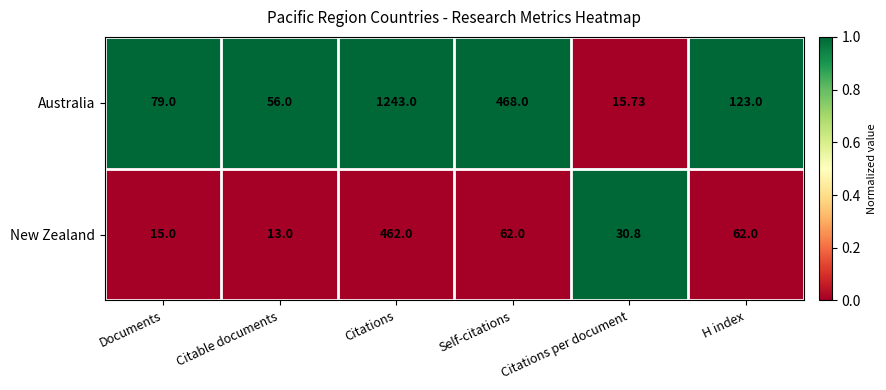

How many distinct data groups are displayed?

2